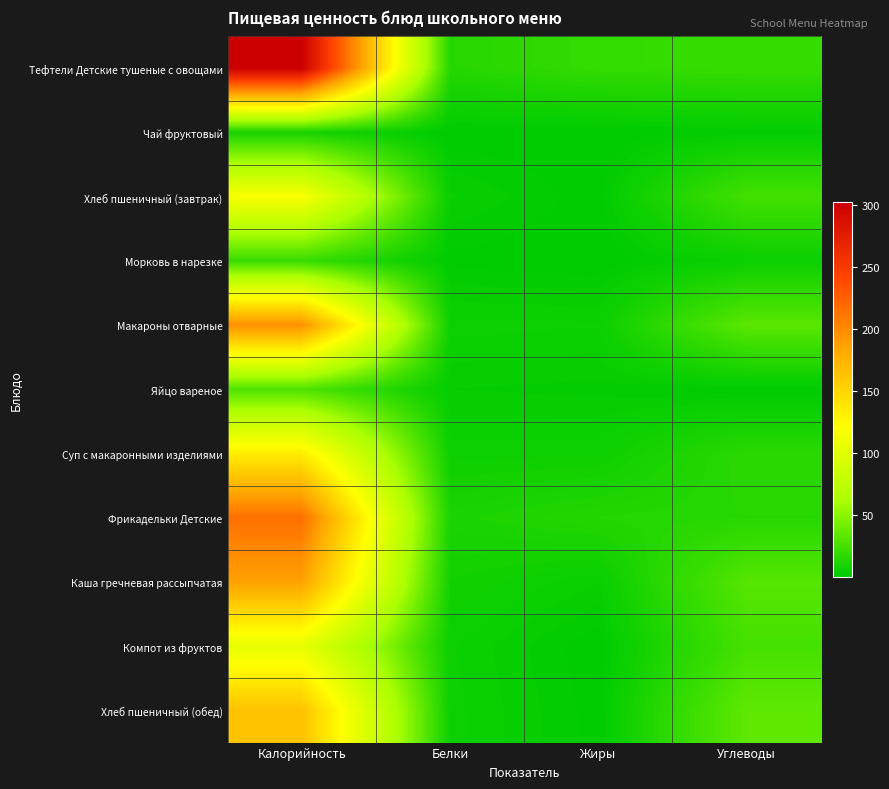

Which series changed the most between Калорийность and Жиры?

Тефтели Детские тушеные с овощами